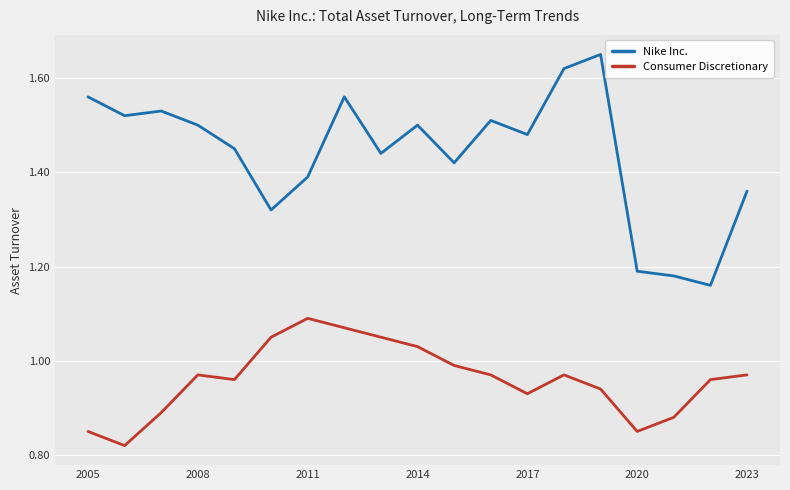

List the series in order of their peak value, highest first.

Nike Inc., Consumer Discretionary